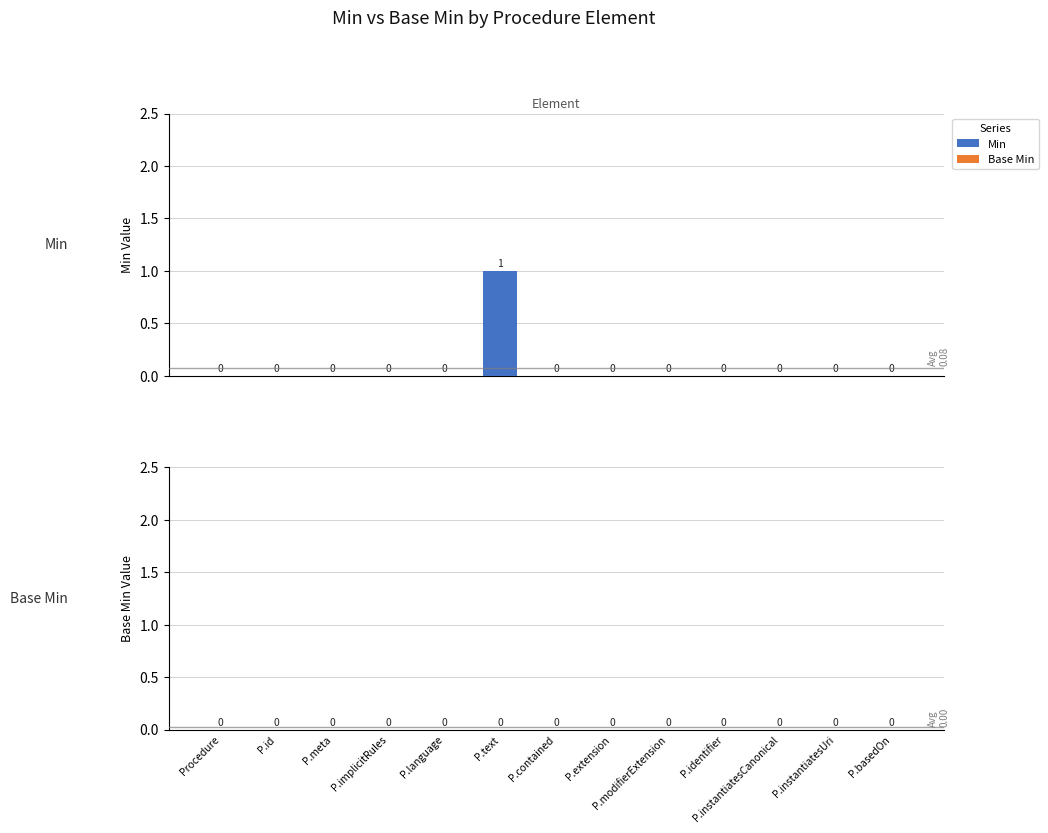

How many values are between 0 and 1?

13